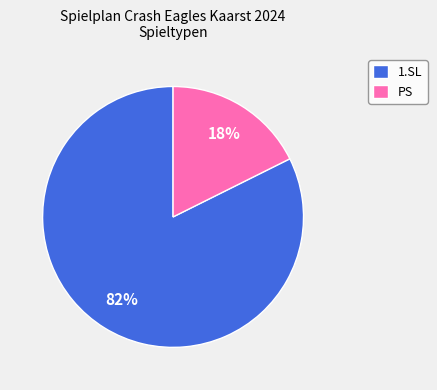

What is the smallest slice in the pie chart?

PS